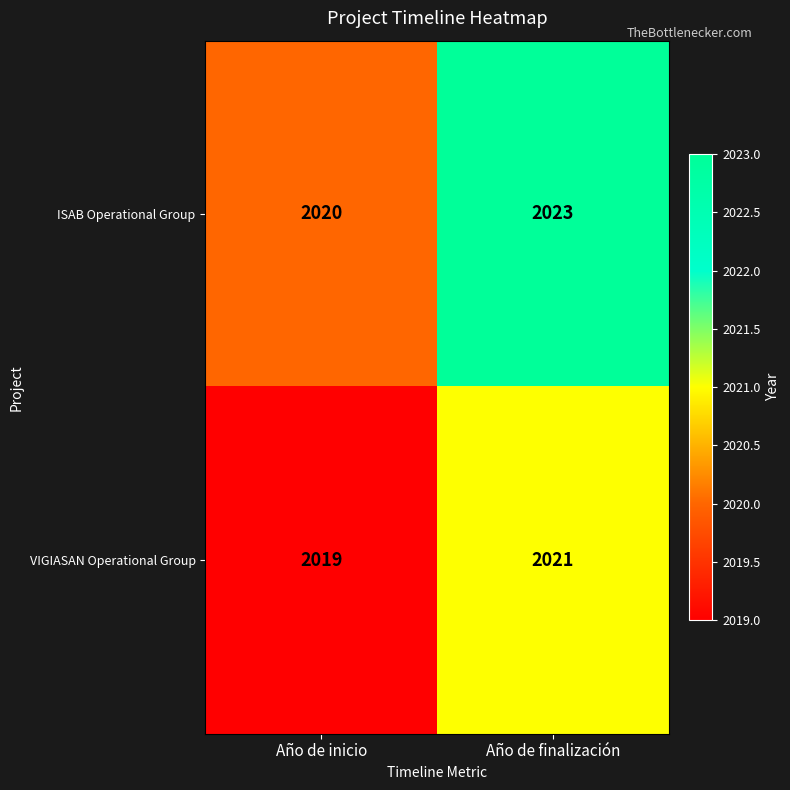

Where is VIGIASAN Operational Group nearest to the value 2020?

Año de inicio